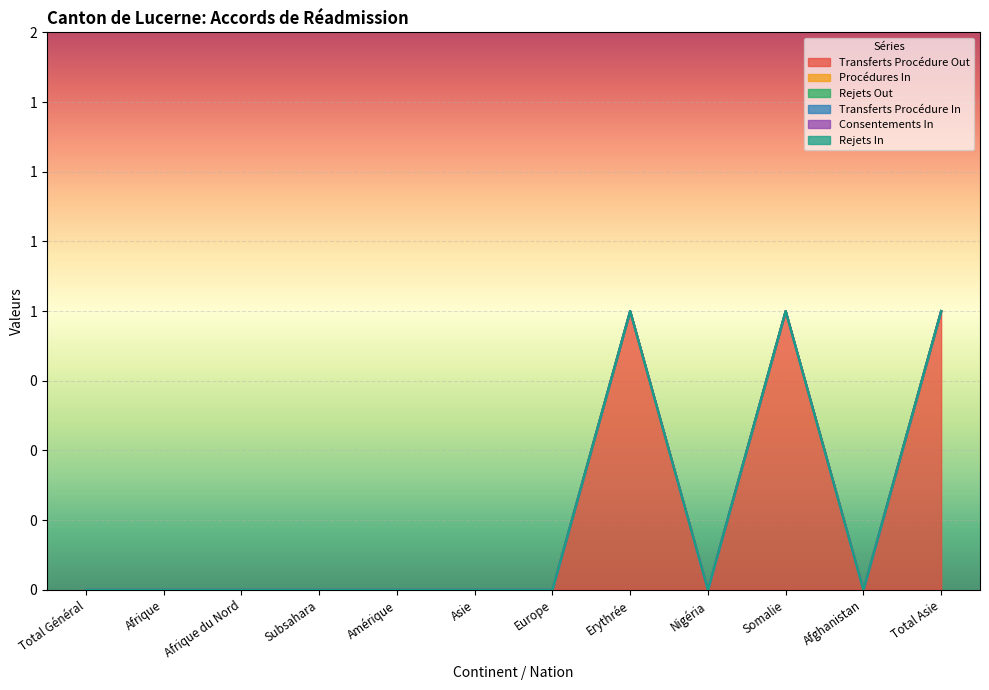

Rank the series at Asie from lowest to highest value.

Transferts Procédure Out, Procédures In, Rejets Out, Transferts Procédure In, Consentements In, Rejets In